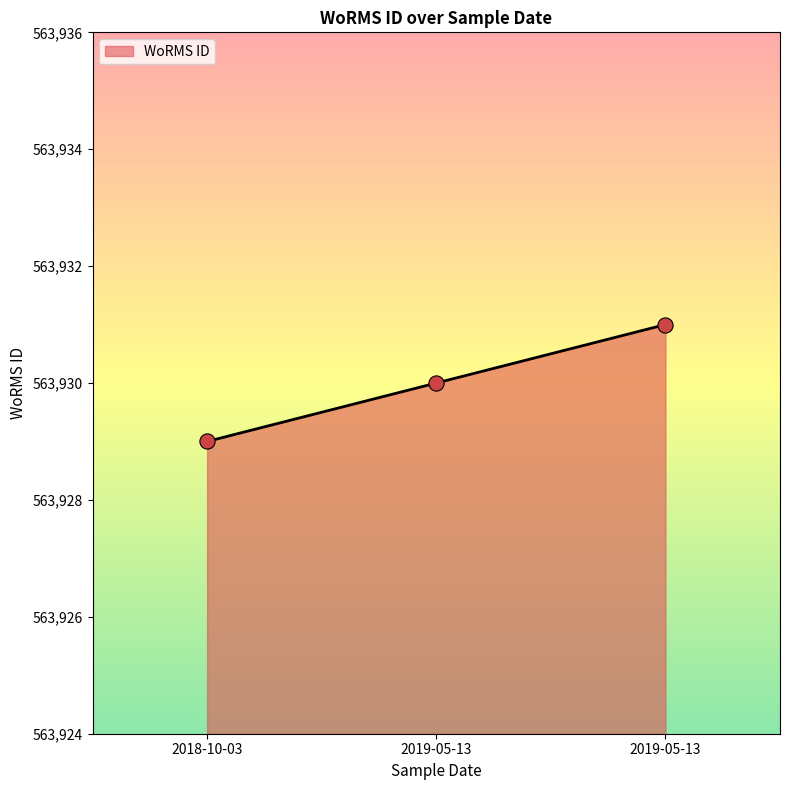

Count the number of categories in the chart.

3